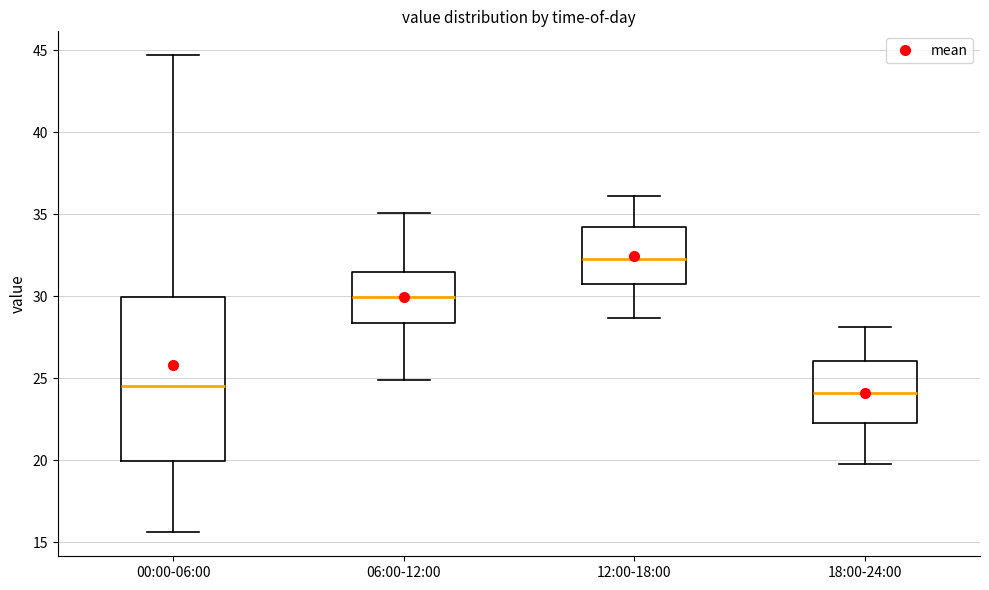

Reading left to right, read every box against the y-axis: the position of its median line, the range the box covers, and the ends of its whiskers. The values are not printed on the chart, so give them approximately, as read against the axis.

00:00-06:00: median 24.5, box 20.0 to 30.0, whiskers 15.5 to 44.5
06:00-12:00: median 30.0, box 28.5 to 31.5, whiskers 25.0 to 35.0
12:00-18:00: median 32.5, box 31.0 to 34.5, whiskers 28.5 to 36.0
18:00-24:00: median 24.0, box 22.5 to 26.0, whiskers 20.0 to 28.0